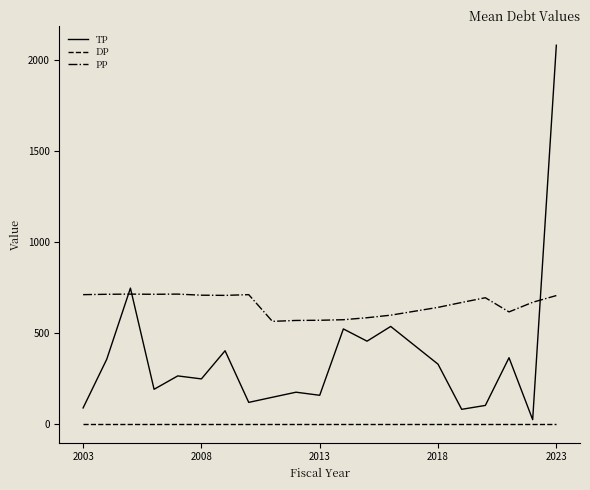

Which series has the largest total across all categories?

PP